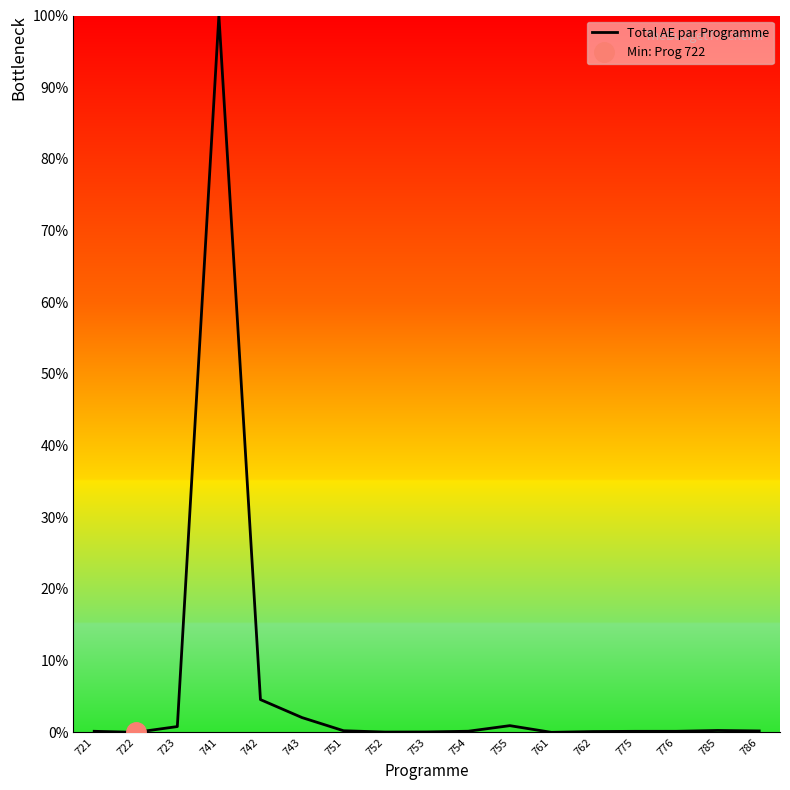

Does the chart display data point markers on the line(s)?

No